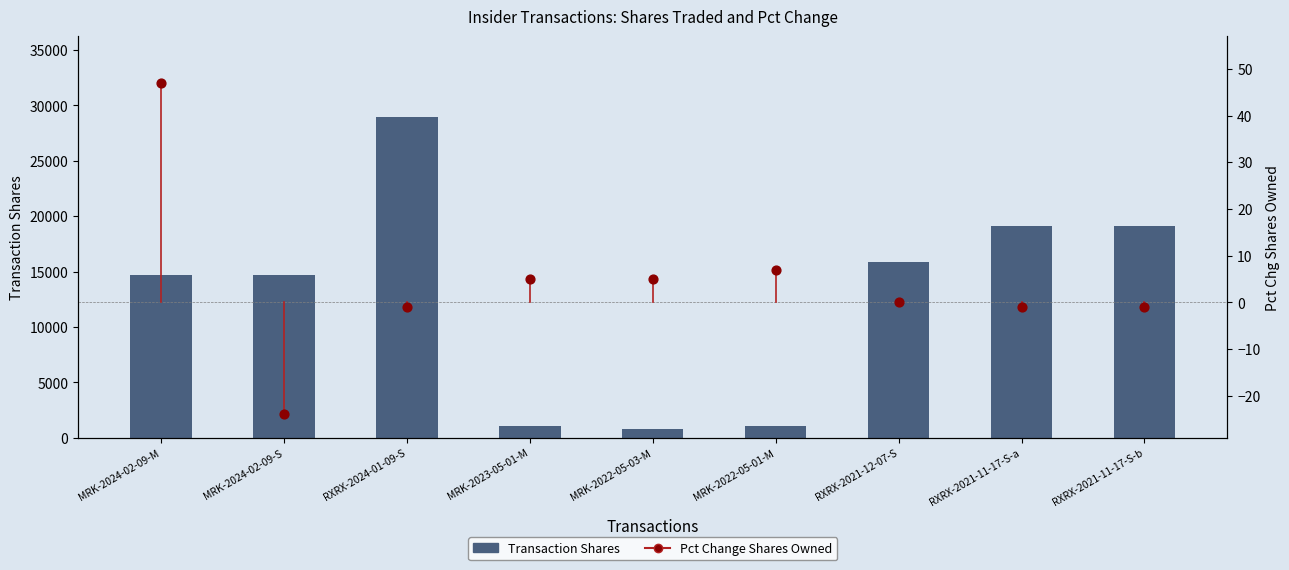

Which series reaches the minimum Y coordinate?

Pct Change Shares Owned